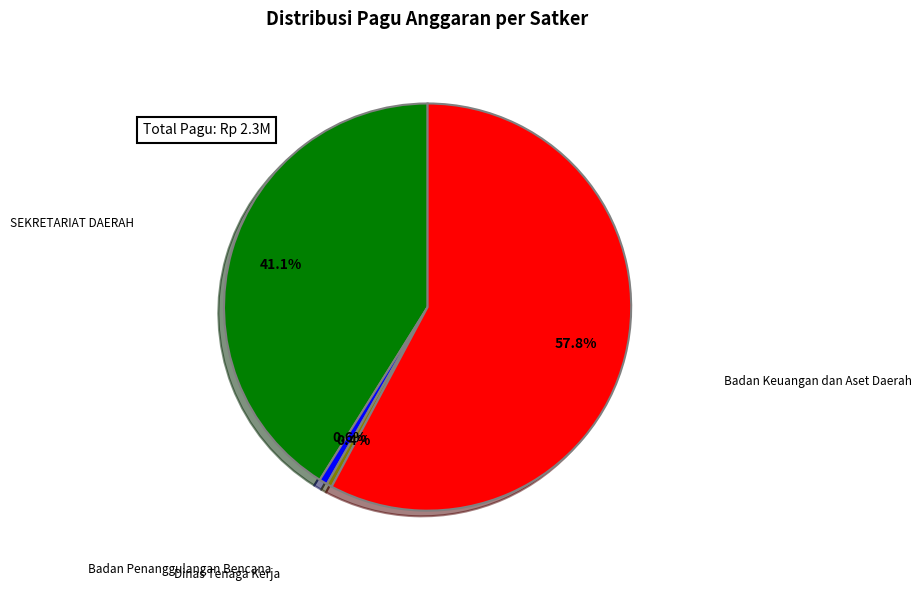

Is there any slice that represents more than half of the pie?

Yes